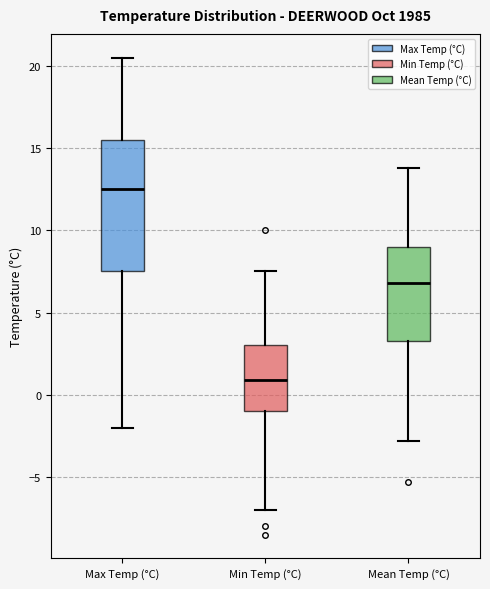

Which box is the tallest, from its lower edge to its upper edge?

Max Temp (°C)